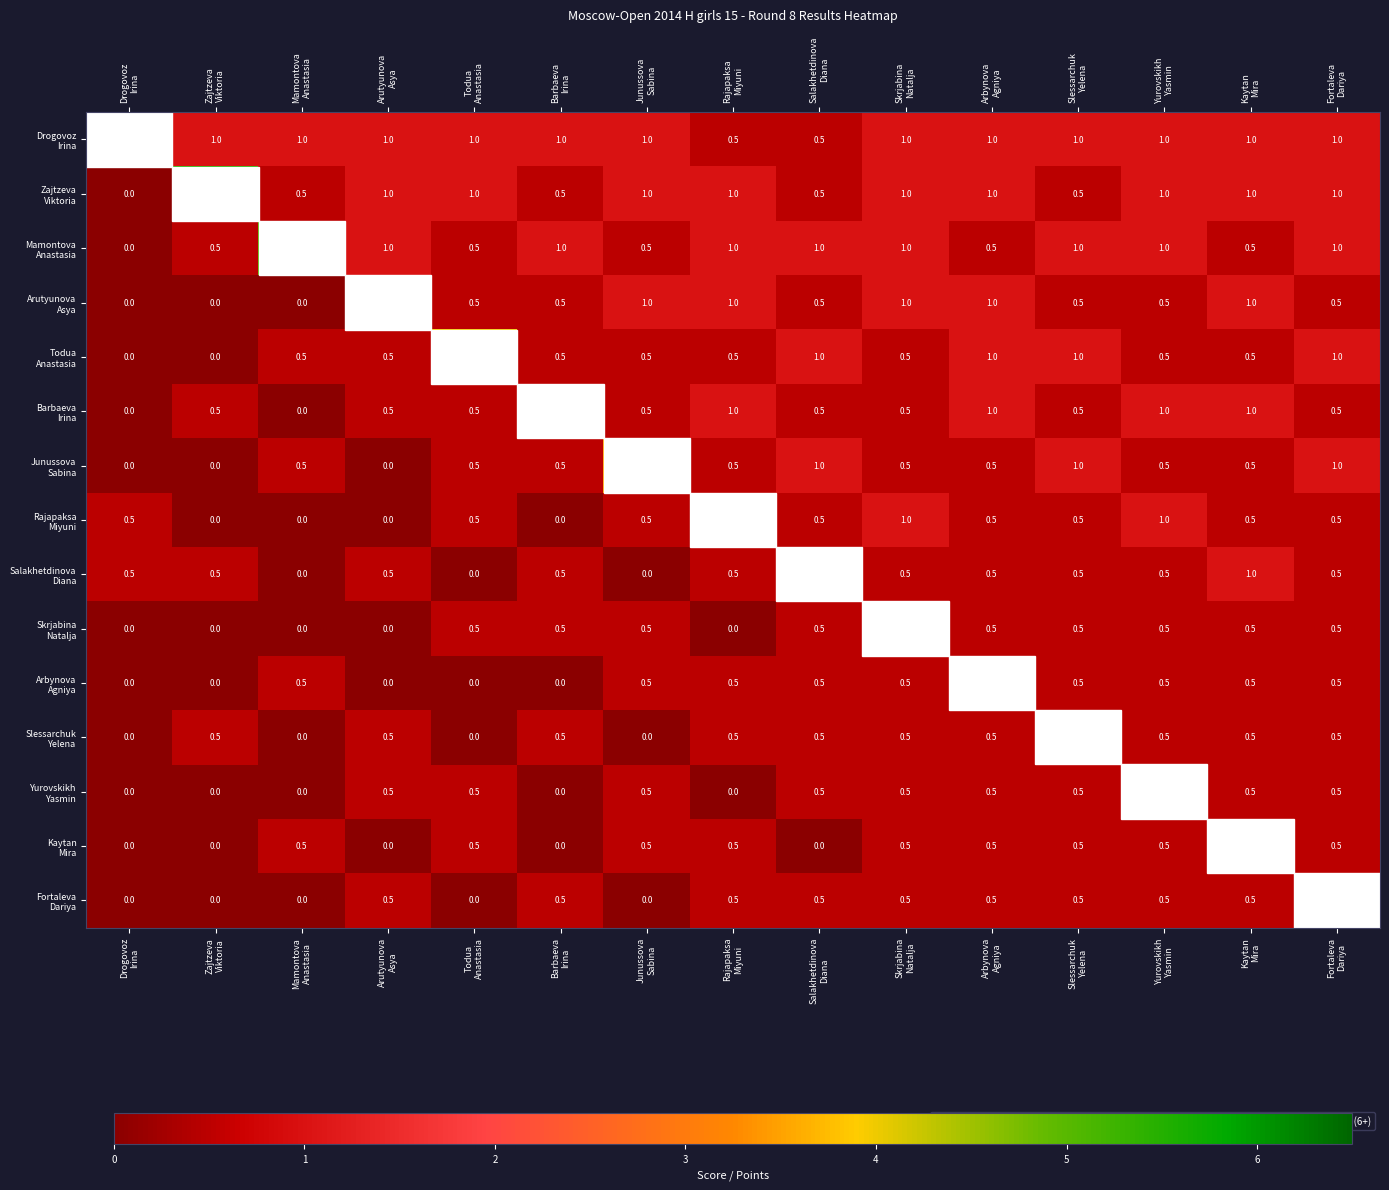

What is the average value of the Kaytan Mira series?

0.4